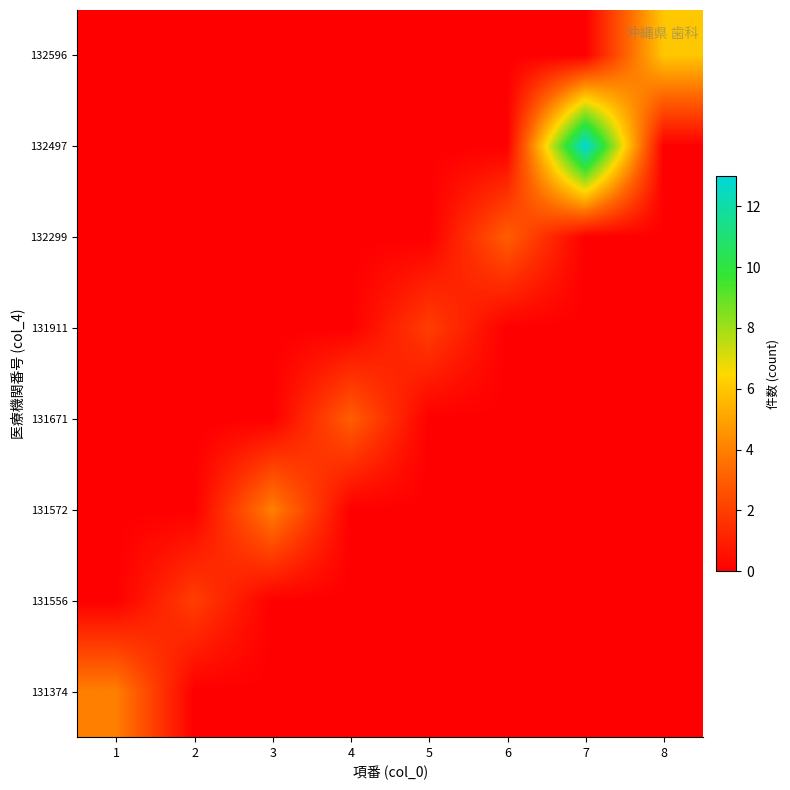

At which category does the chart reach its peak across all series?

7